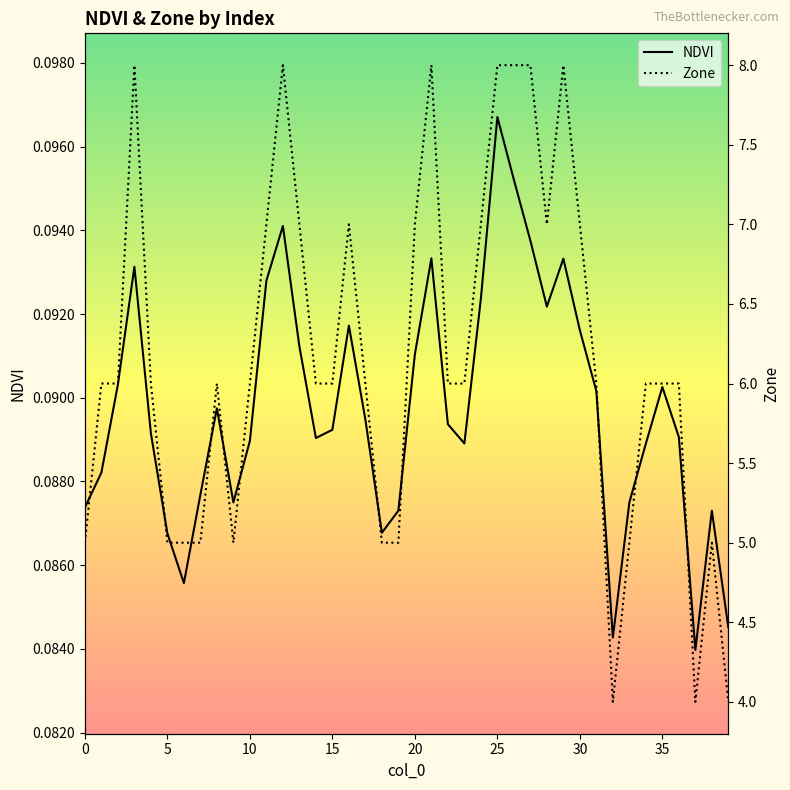

True or false: Zone and NDVI cross at least once.

False